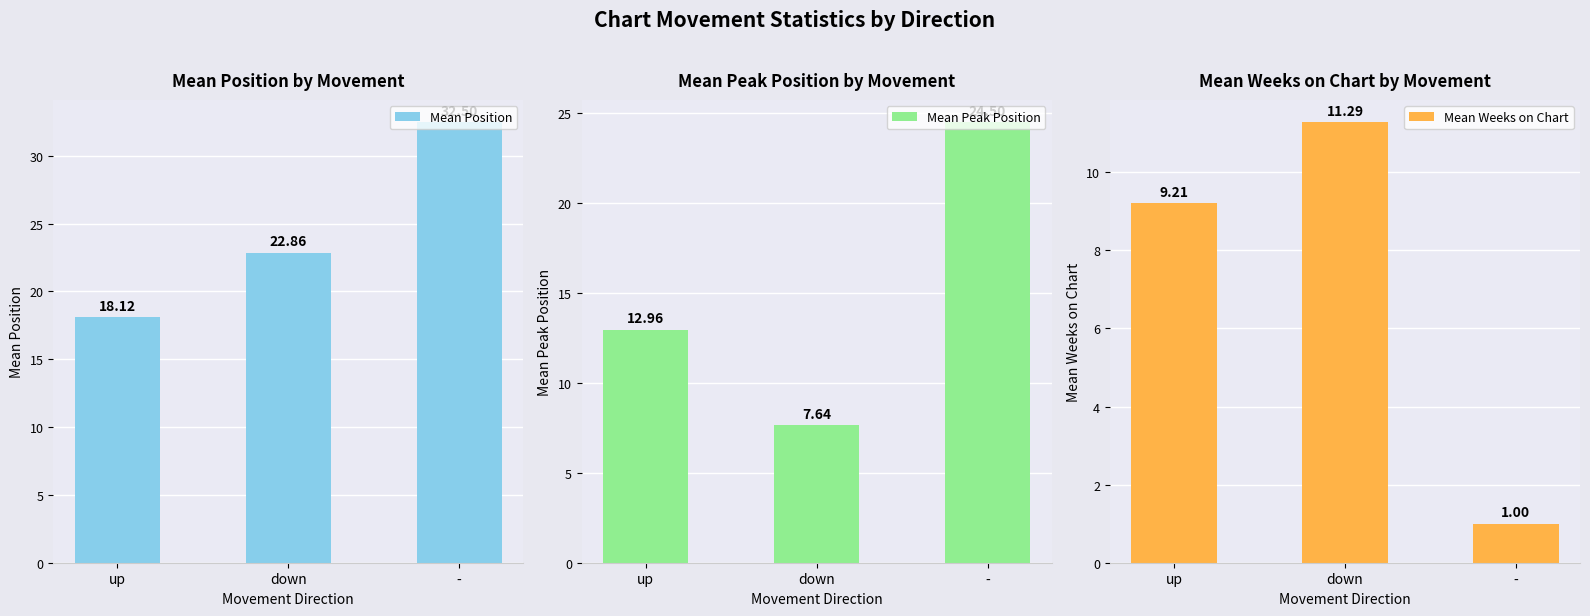

Which series changed the most between up and down?

Mean Peak Position